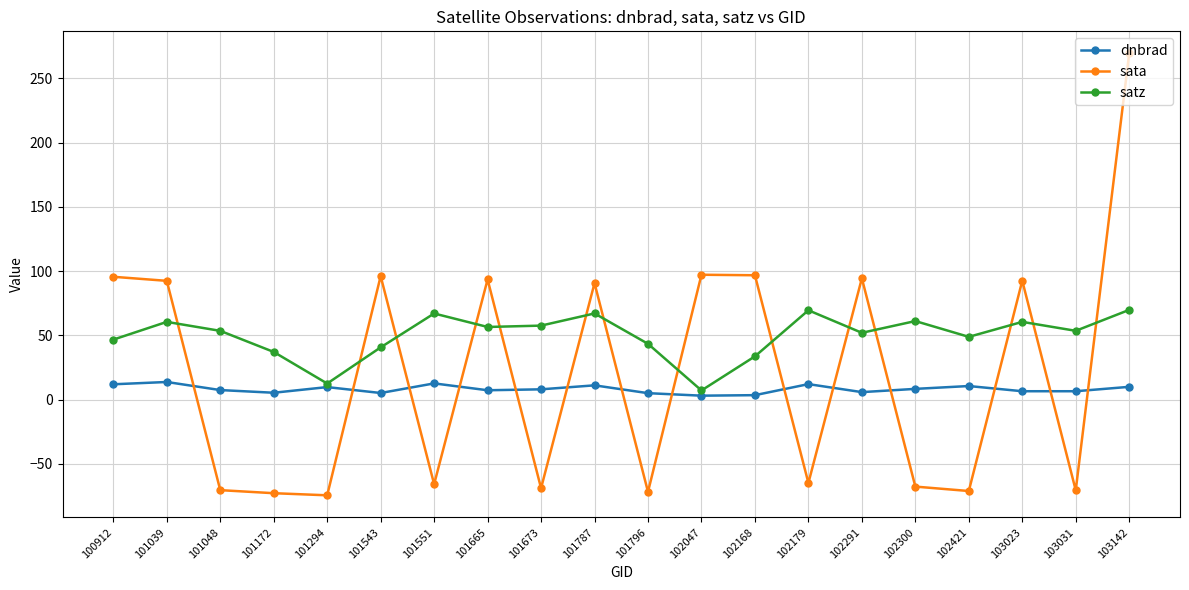

Is this an area chart (filled region under the line)?

No